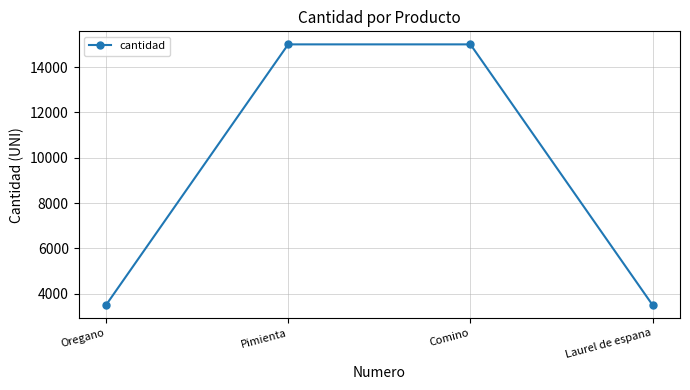

What is the value of the 4th point from the left?

3500